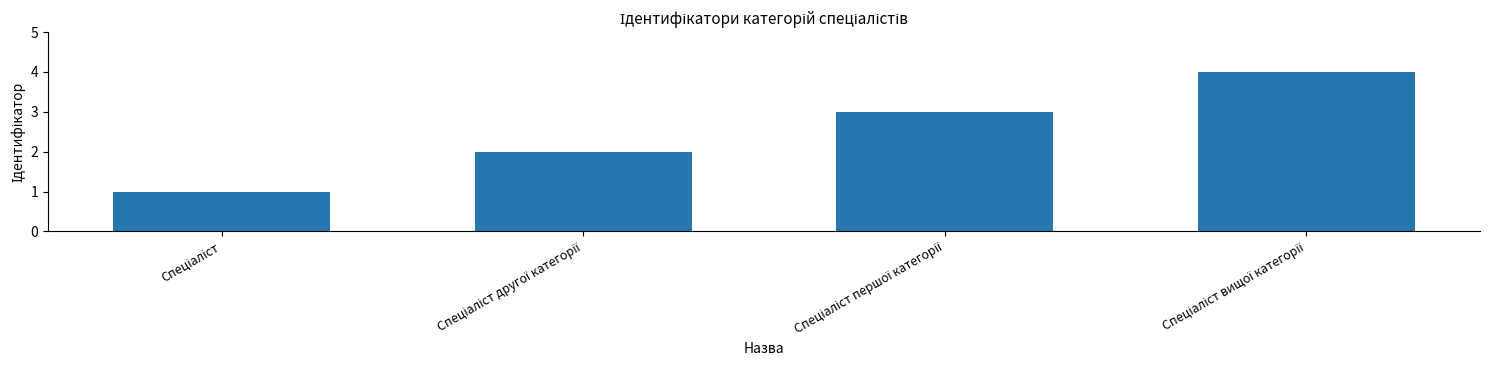

How many bars are there in total?

4